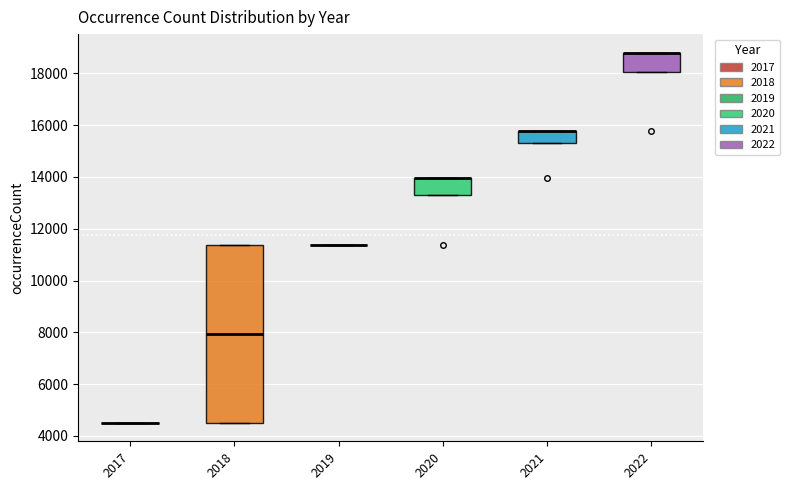

Reading left to right, read every box against the y-axis: the position of its median line, the range the box covers, and the ends of its whiskers. The values are not printed on the chart, so give them approximately, as read against the axis.

2017: box collapsed to a line at 4600, whiskers 4600 to 4600
2018: median 8000, box 4600 to 11400, whiskers 4600 to 11400
2019: box collapsed to a line at 11400, whiskers 11400 to 11400
2020: median 14000 (drawn on the box's upper edge), box 13400 to 14000, whiskers 13400 to 14000
2021: median 15800 (drawn on the box's upper edge), box 15400 to 15800, whiskers 15400 to 15800
2022: median 18800 (drawn on the box's upper edge), box 18000 to 18800, whiskers 18000 to 18800